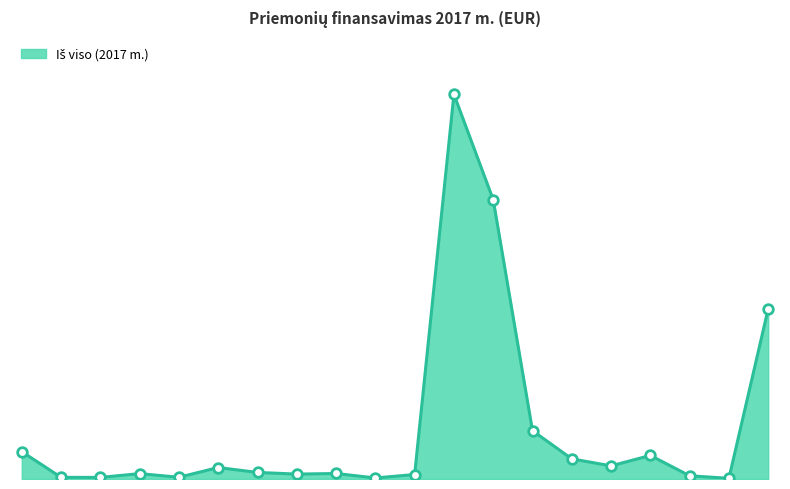

Is this an area chart (filled region under the line)?

Yes